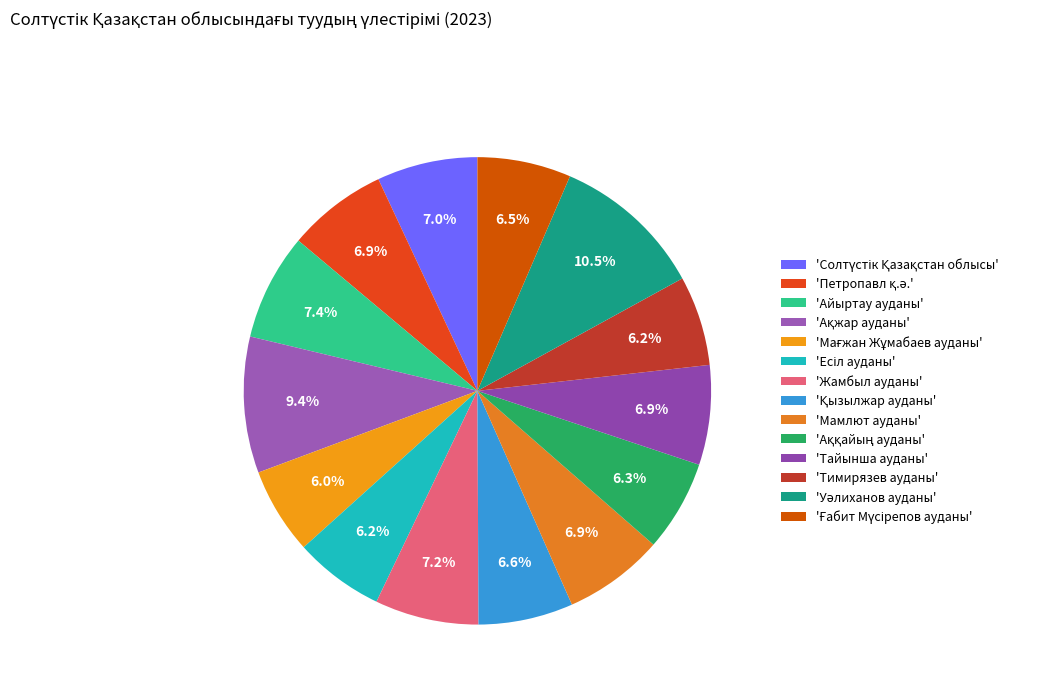

Is there any slice that represents more than half of the pie?

No